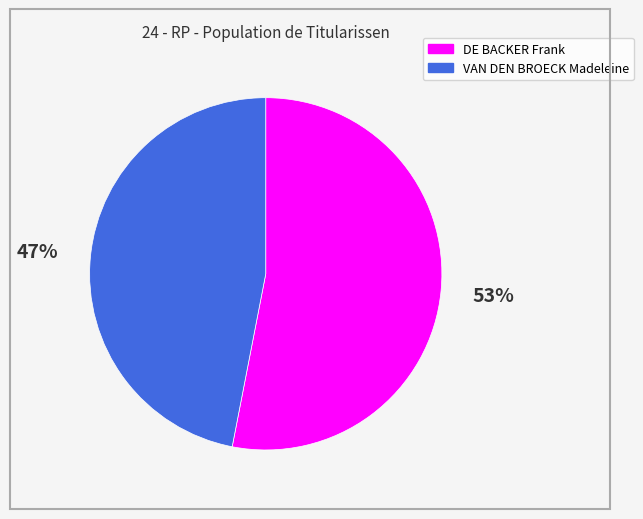

To the nearest percent, what is the difference between the DE BACKER Frank and VAN DEN BROECK Madeleine slice percentages?

6%